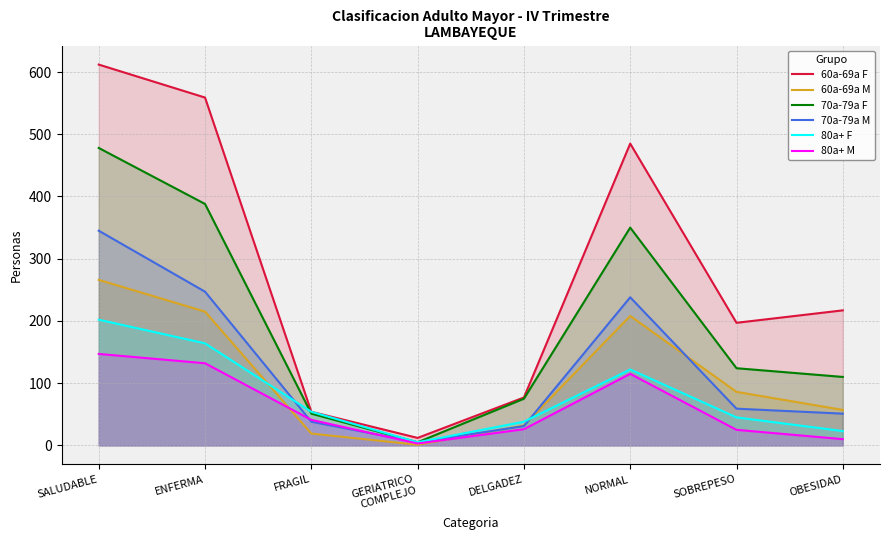

What is the total value across all series at SALUDABLE?

2050